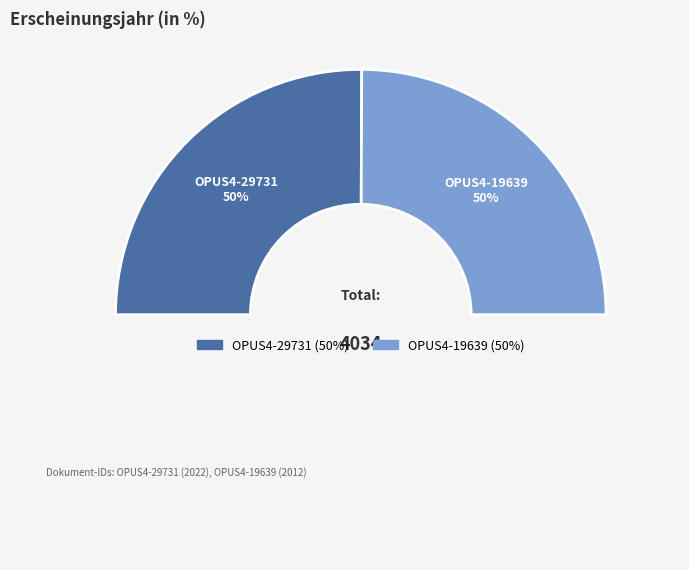

How many segments does this pie chart have?

2